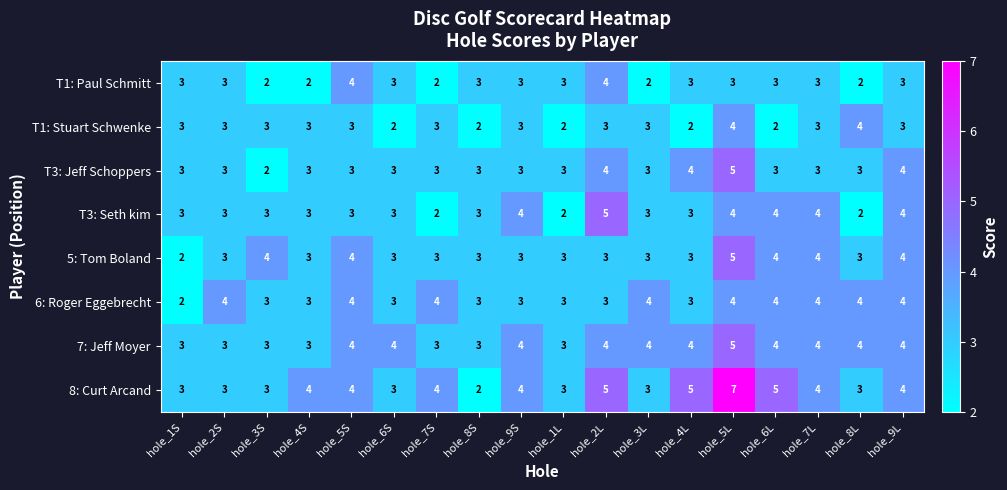

Which category has the highest value in the T3: Jeff Schoppers series?

hole_5L